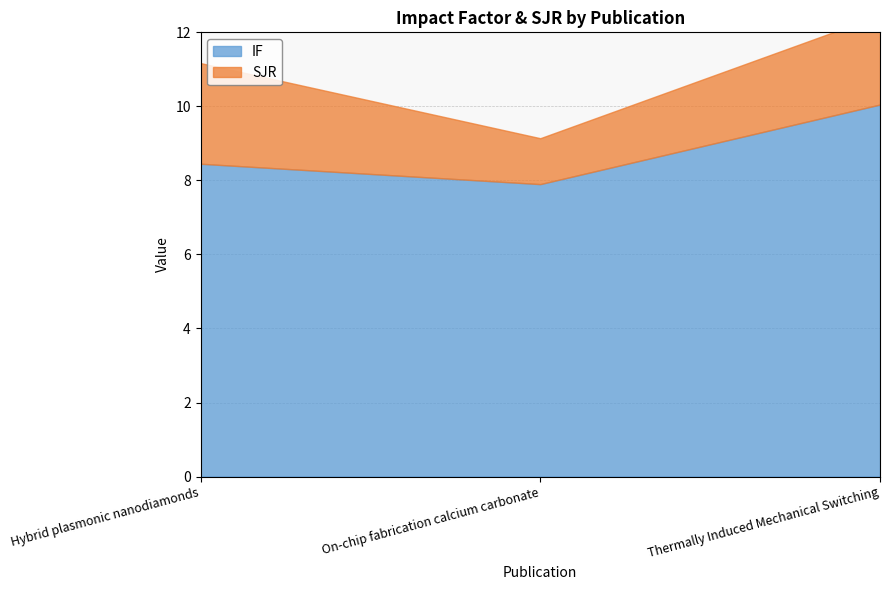

Reading left to right, list all the values displayed in this chart.

IF: 8.4	7.9	10.1
SJR: 2.7	1.2	2.4